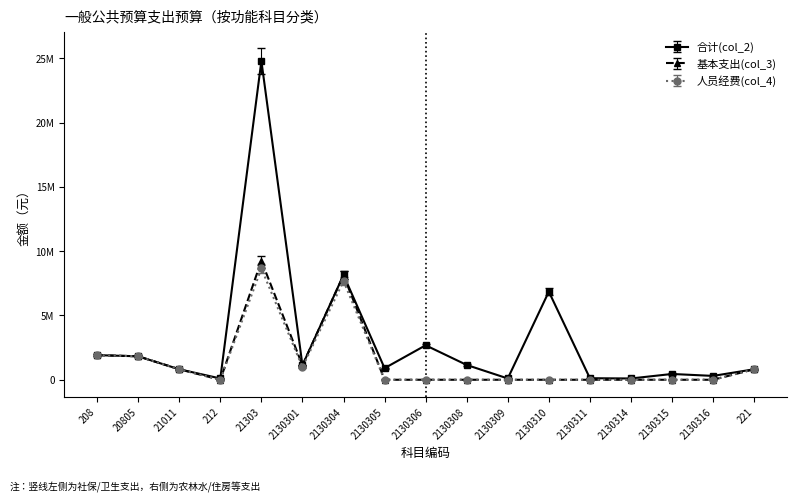

How many interior local valleys does the 合计(col_2) series have?

6